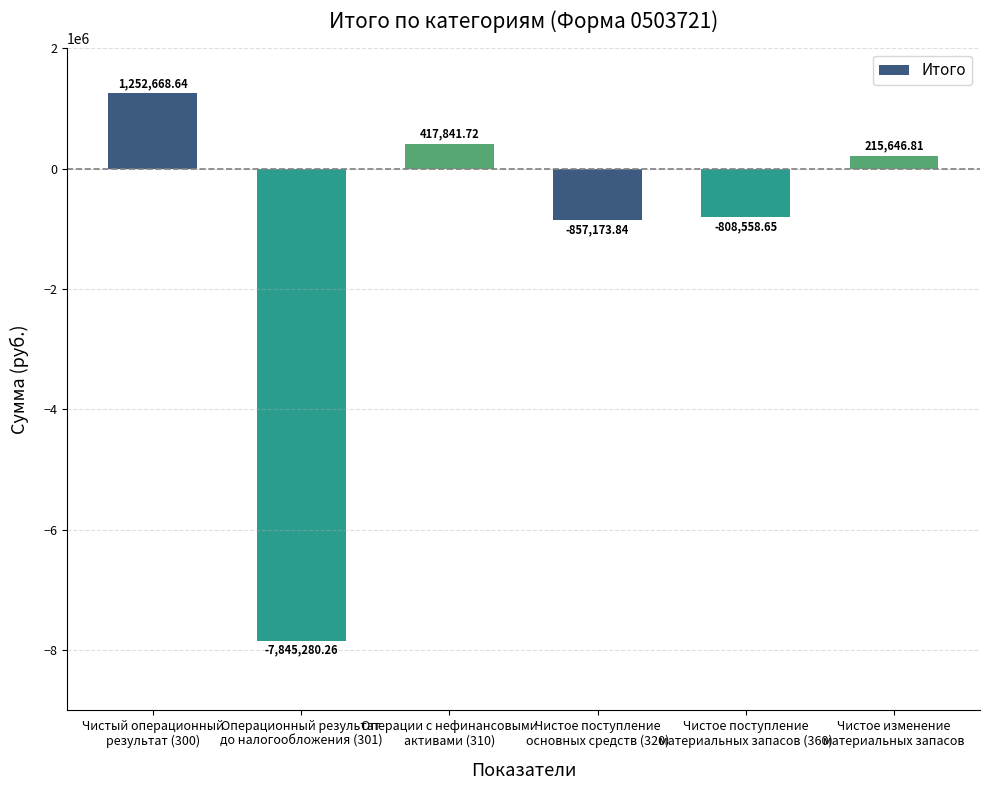

What is the label of the 1st bar from the right?

Чистое изменение
материальных запасов